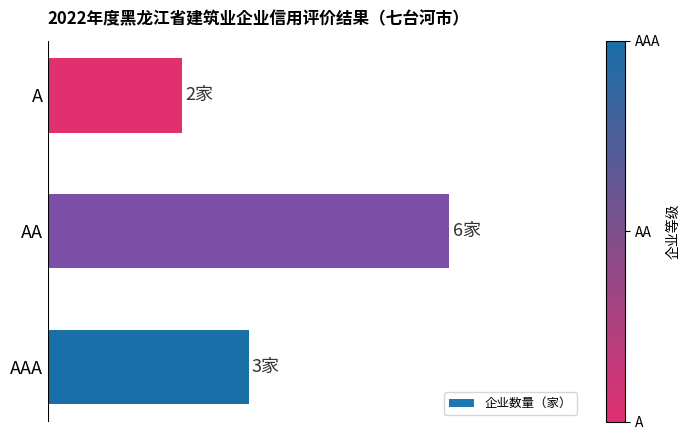

Rank the categories by value from lowest to highest.

A, AAA, AA